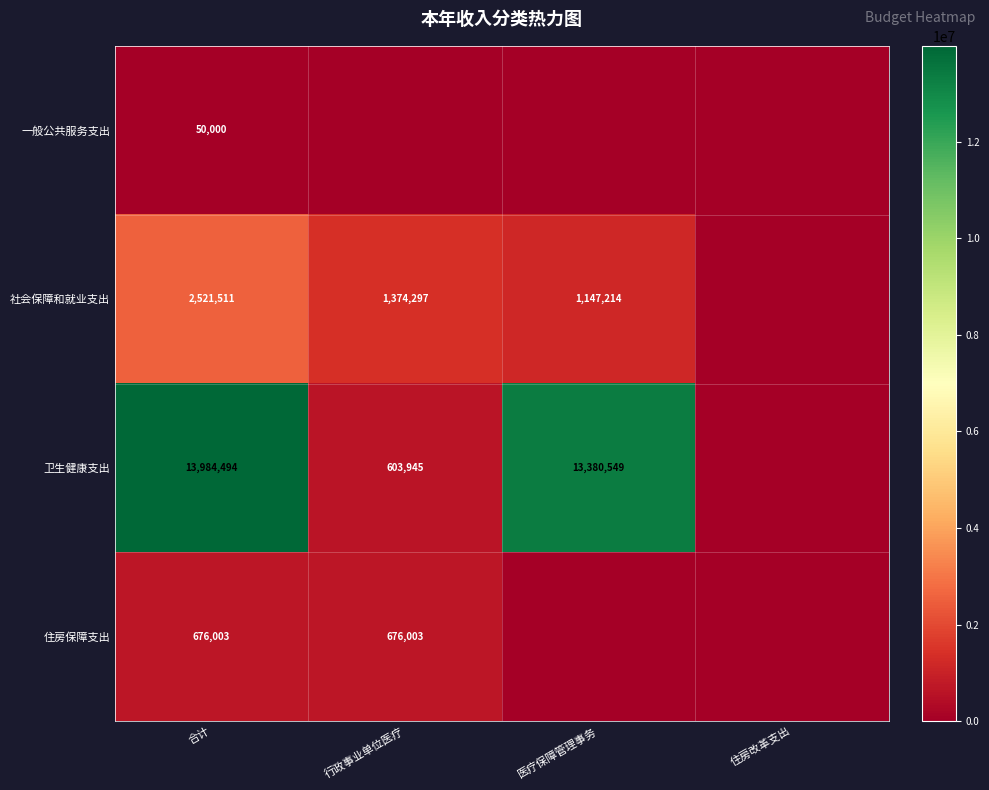

The 卫生健康支出 series shows 13380549 at 医疗保障管理事务. True or false?

True